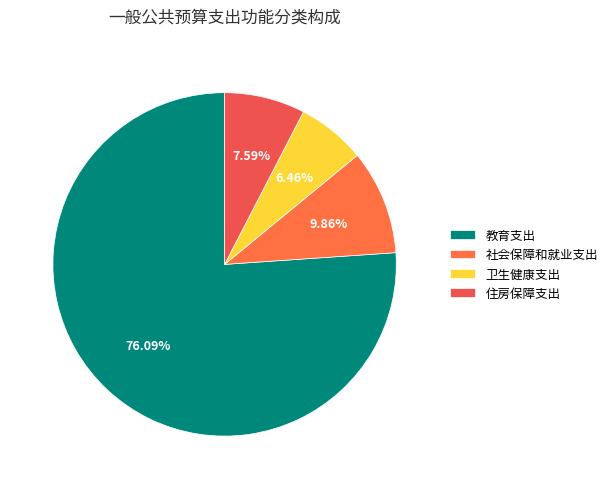

How much of the chart is everything except 住房保障支出?

92.4%